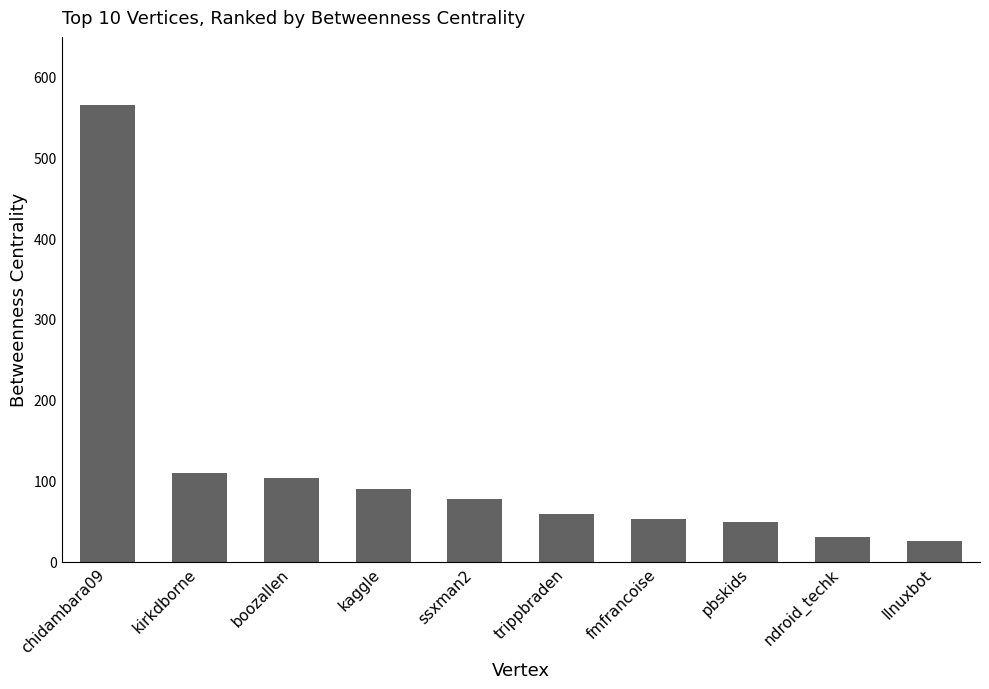

What value does the data have at chidambara09?

564.0